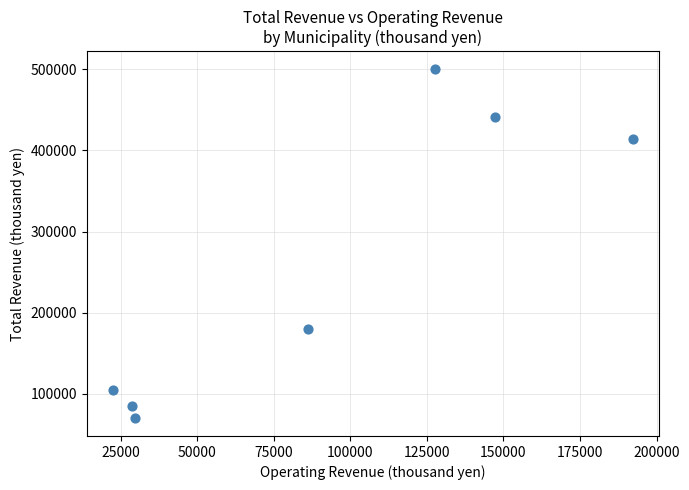

What Y value in the scatter plot is closest to 285139?

179704